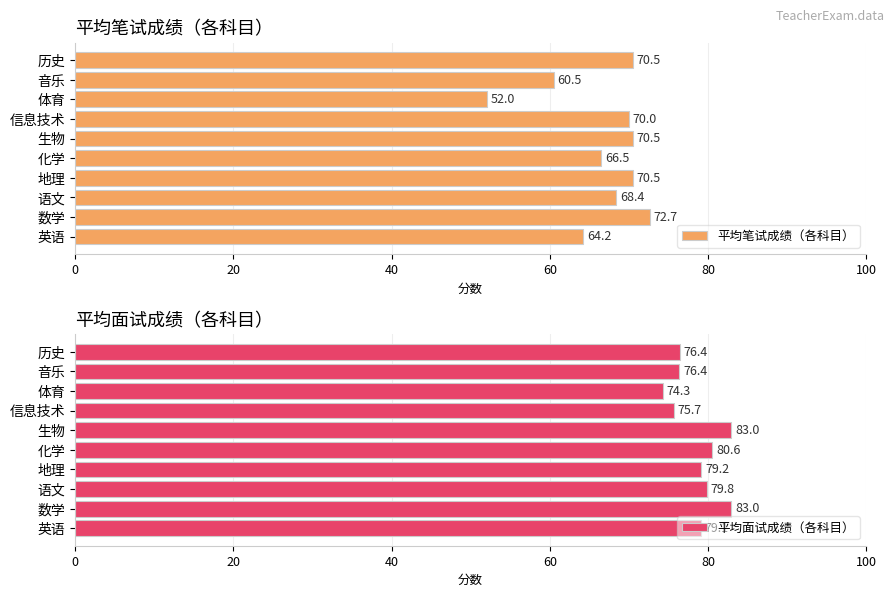

What is the difference between the 平均面试成绩（各科目） values at 生物 and 音乐?

6.6